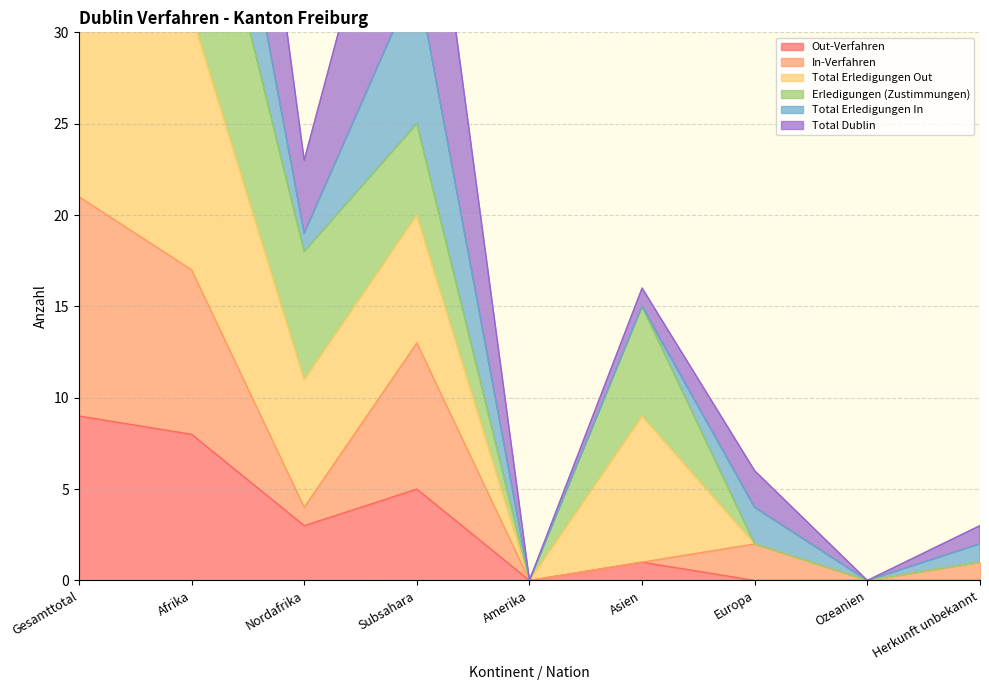

How many data points in Out-Verfahren are less than 1?

4